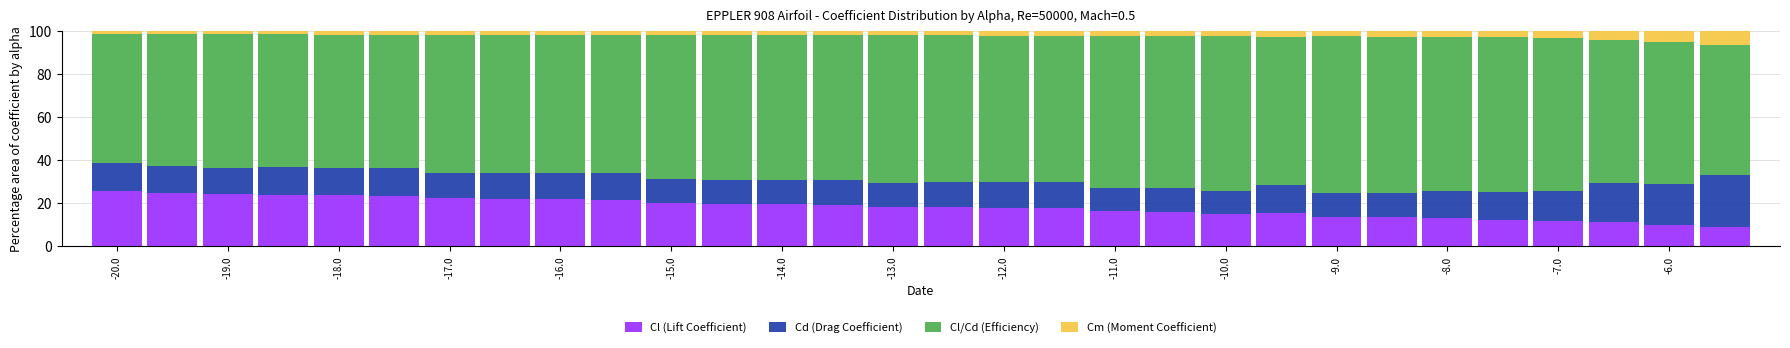

What is the difference between the maximum and minimum values in the Cl (Lift Coefficient) series?

16.4